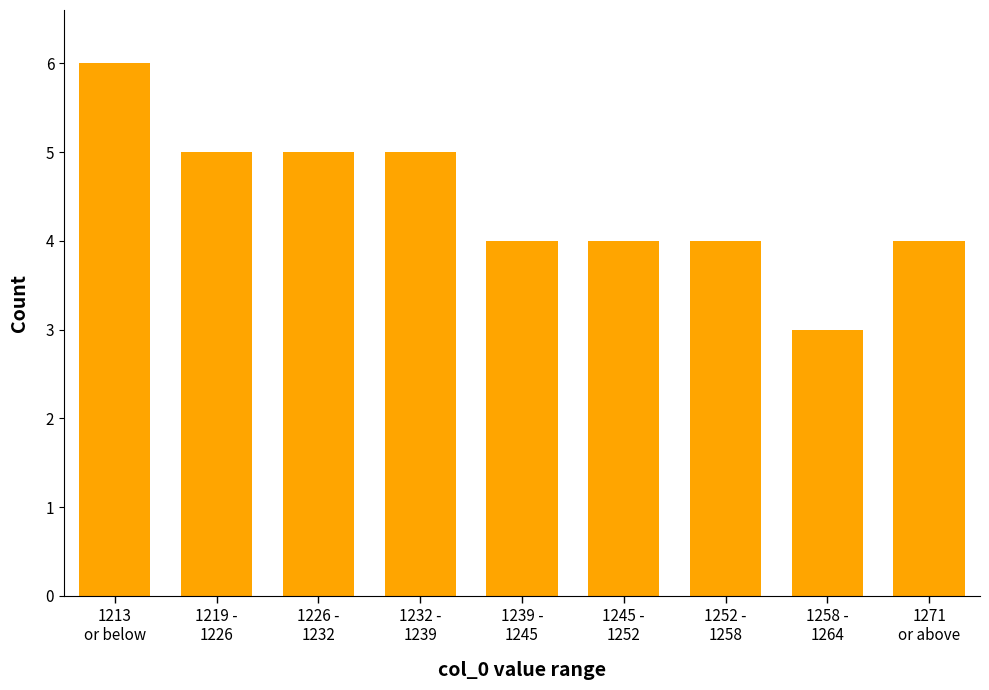

Reading right to left, what are all the values shown in this chart?

4	3	4	4	4	5	5	5	6